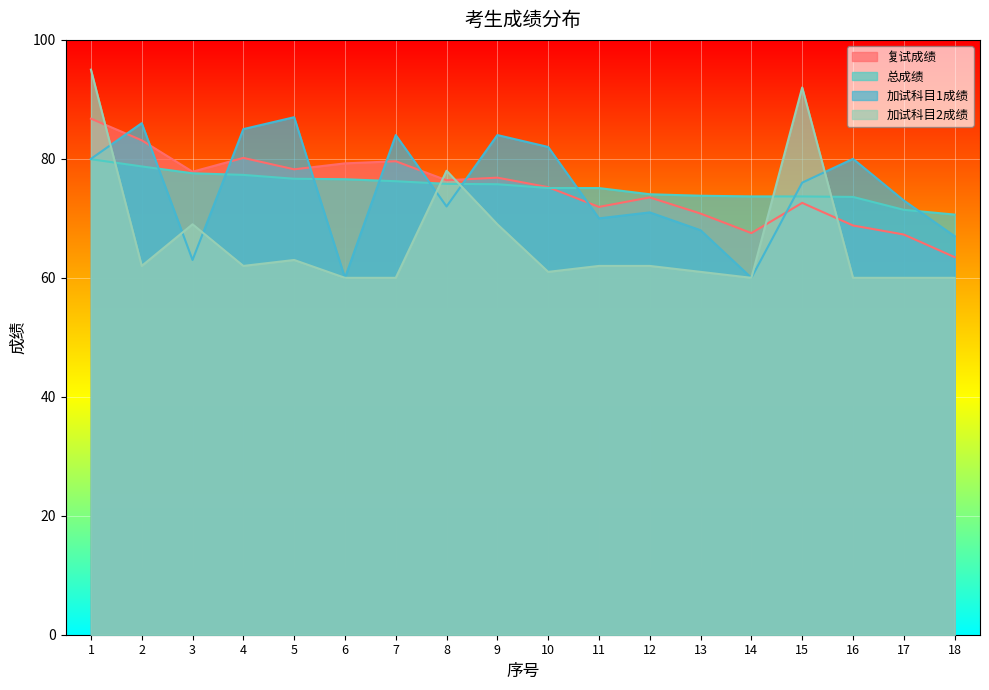

The value of 加试科目1成绩 at 10 is 82.0. True or false?

True